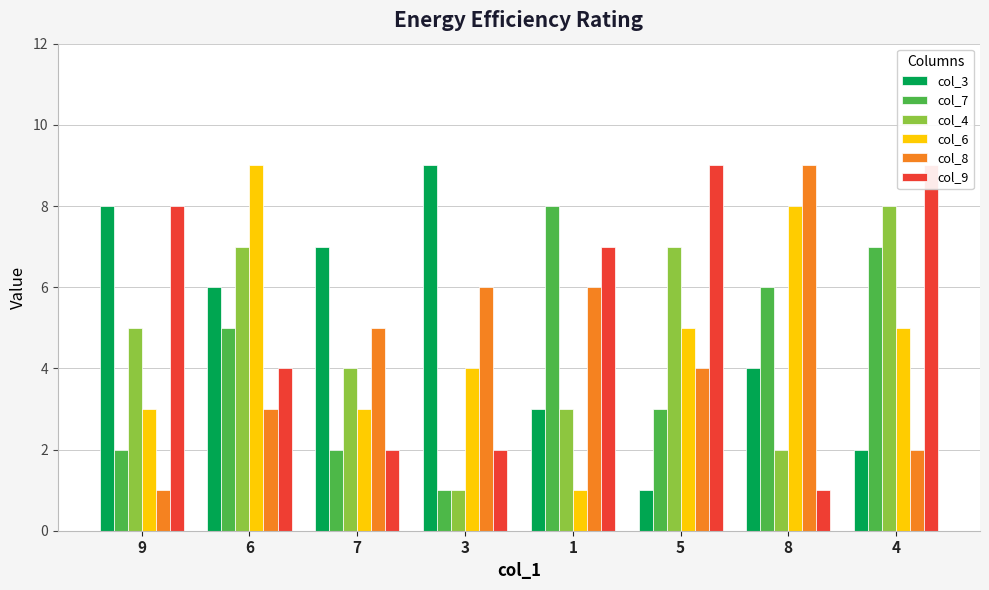

Reading left to right, extract all data points from this chart.

col_3: 8	6	7	9	3	1	4	2
col_7: 2	5	2	1	8	3	6	7
col_4: 5	7	4	1	3	7	2	8
col_6: 3	9	3	4	1	5	8	5
col_8: 1	3	5	6	6	4	9	2
col_9: 8	4	2	2	7	9	1	9